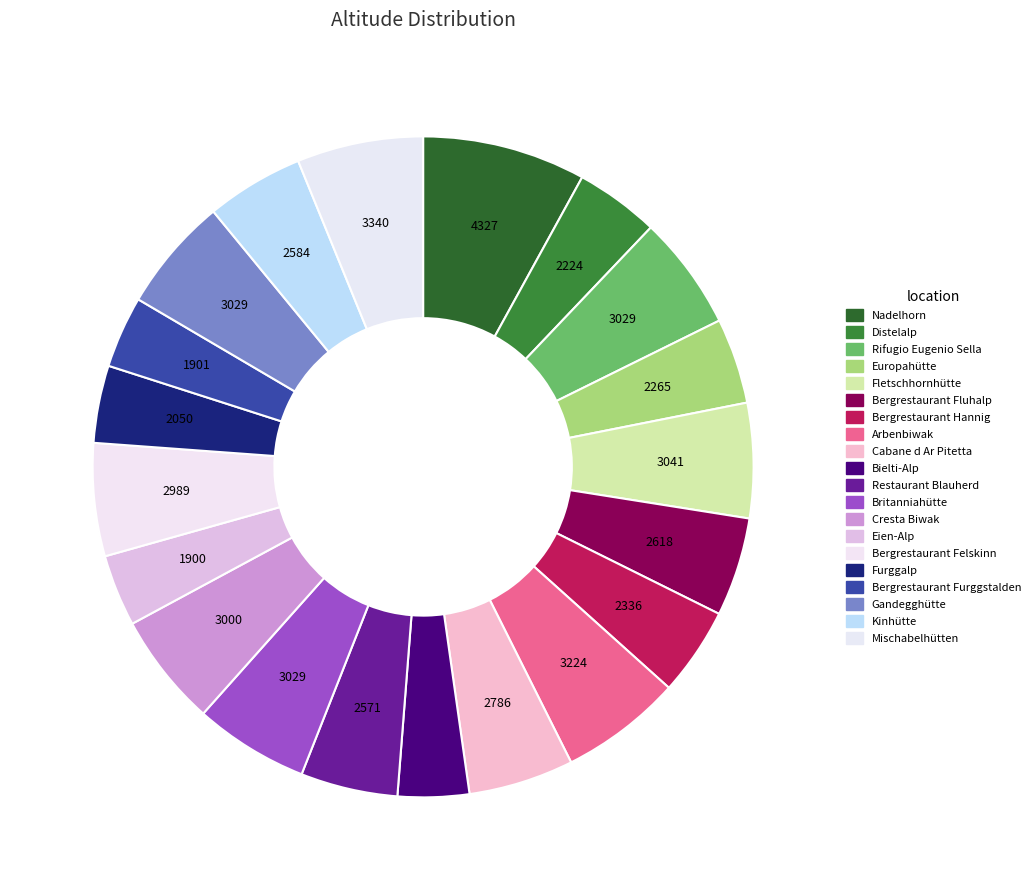

Which category has the smallest portion of the pie?

Bielti-Alp